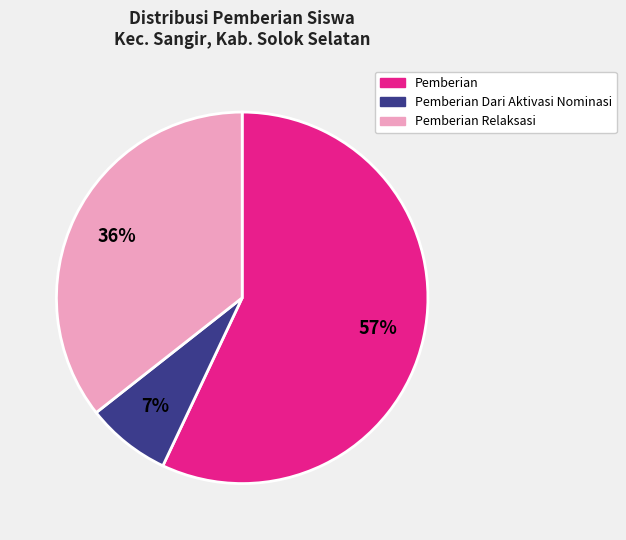

To the nearest percent, what is the average slice percentage?

33%